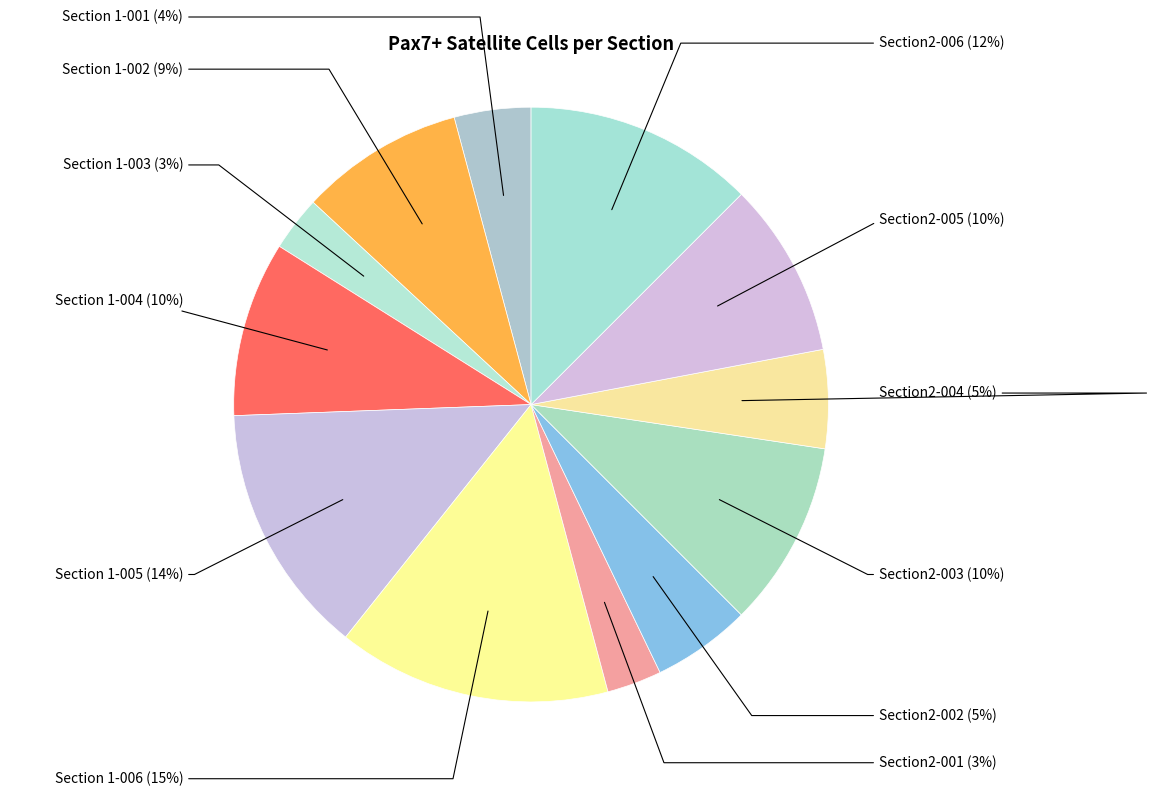

Is the sum of Section2-006 and Section 1-005 greater than half?

No